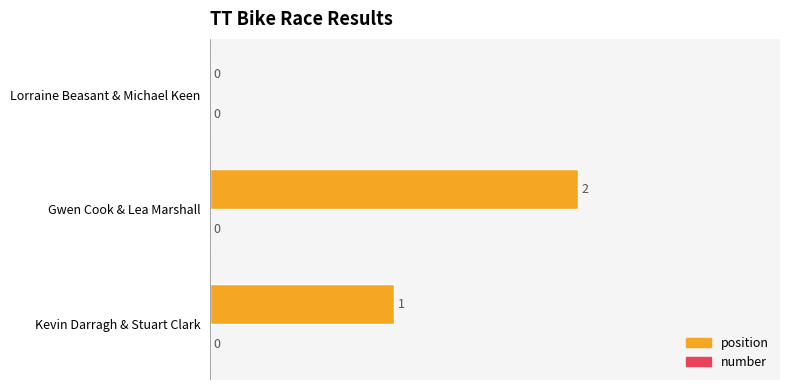

Are the bars horizontal?

Yes